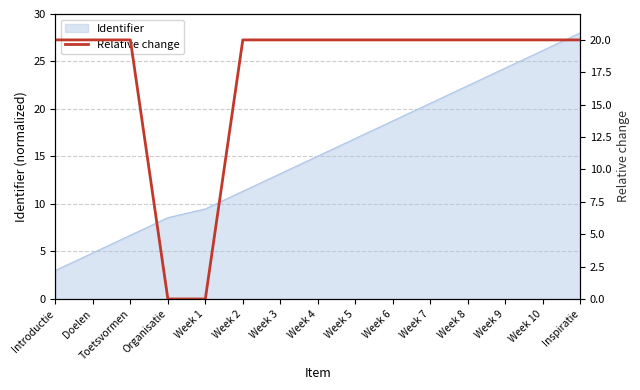

List the labels in order of Identifier value, smallest first.

Introductie, Doelen, Toetsvormen, Organisatie, Week 1, Week 2, Week 3, Week 4, Week 5, Week 6, Week 7, Week 8, Week 9, Week 10, Inspiratie